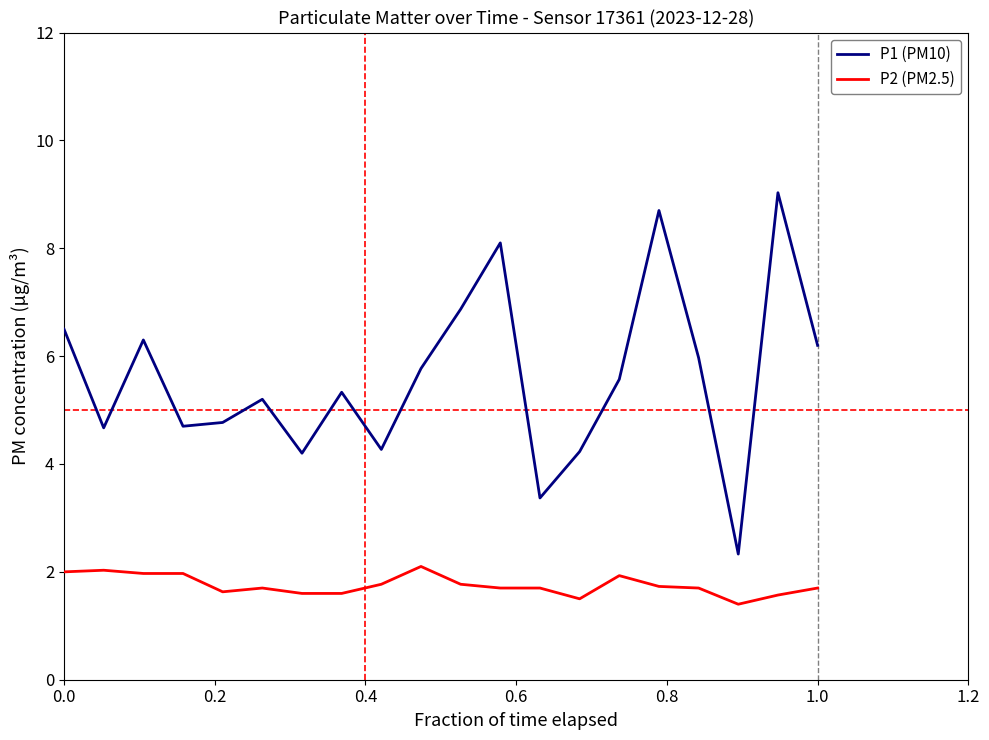

Which series has the largest total across all categories?

P1 (PM10)